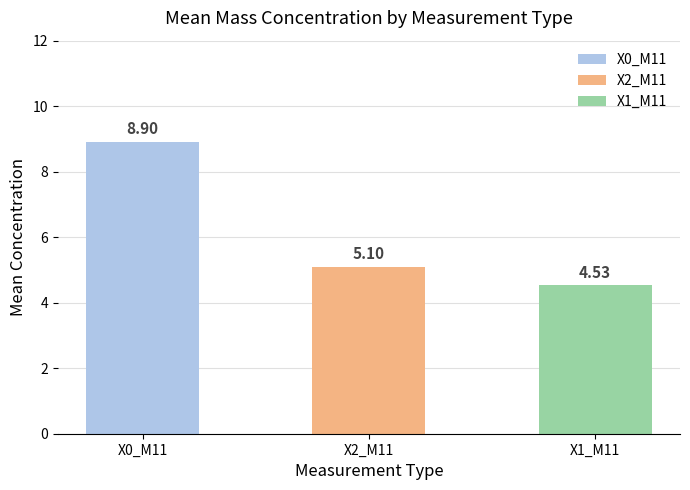

Approximately how many times larger is the value at X0_M11 compared to X1_M11?

2.0